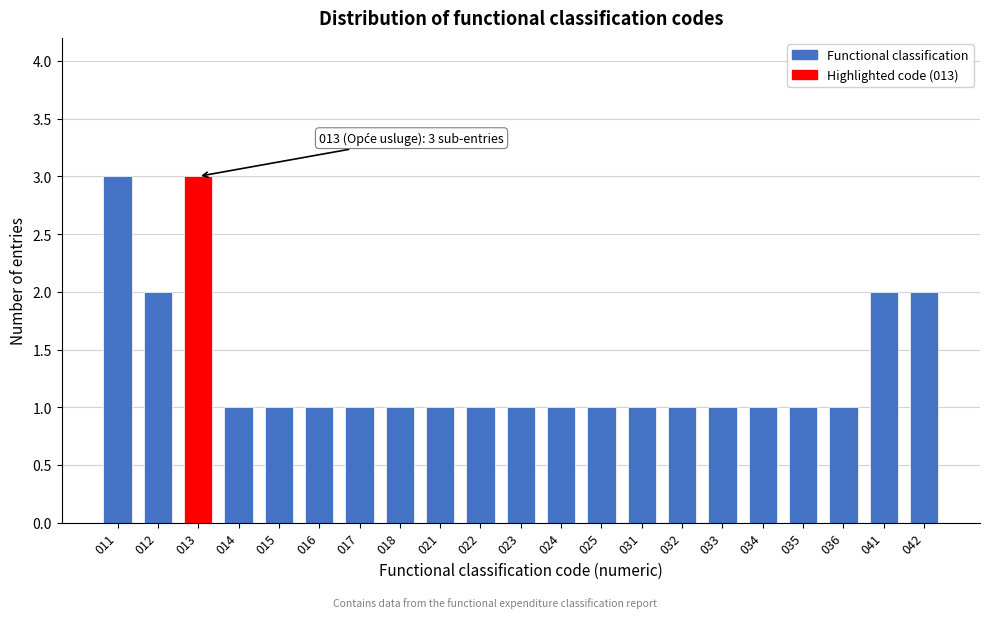

Reading left to right, transcribe all the data shown in this chart.

011=3	012=2	013=3	014=1	015=1	016=1	017=1	018=1	021=1	022=1	023=1	024=1	025=1	031=1	032=1	033=1	034=1	035=1	036=1	041=2	042=2